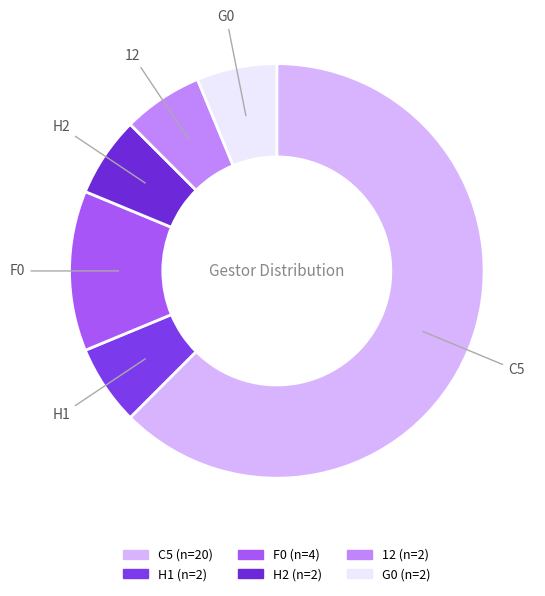

Does any single category account for the majority?

Yes